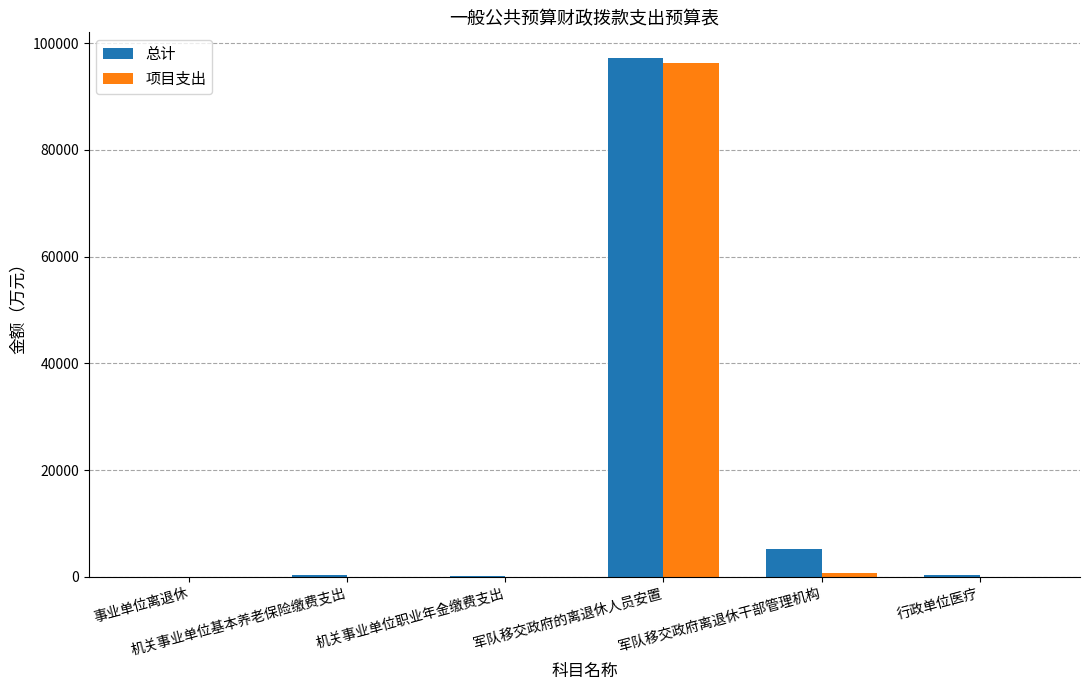

At which category is the sum across all series the highest?

军队移交政府的离退休人员安置